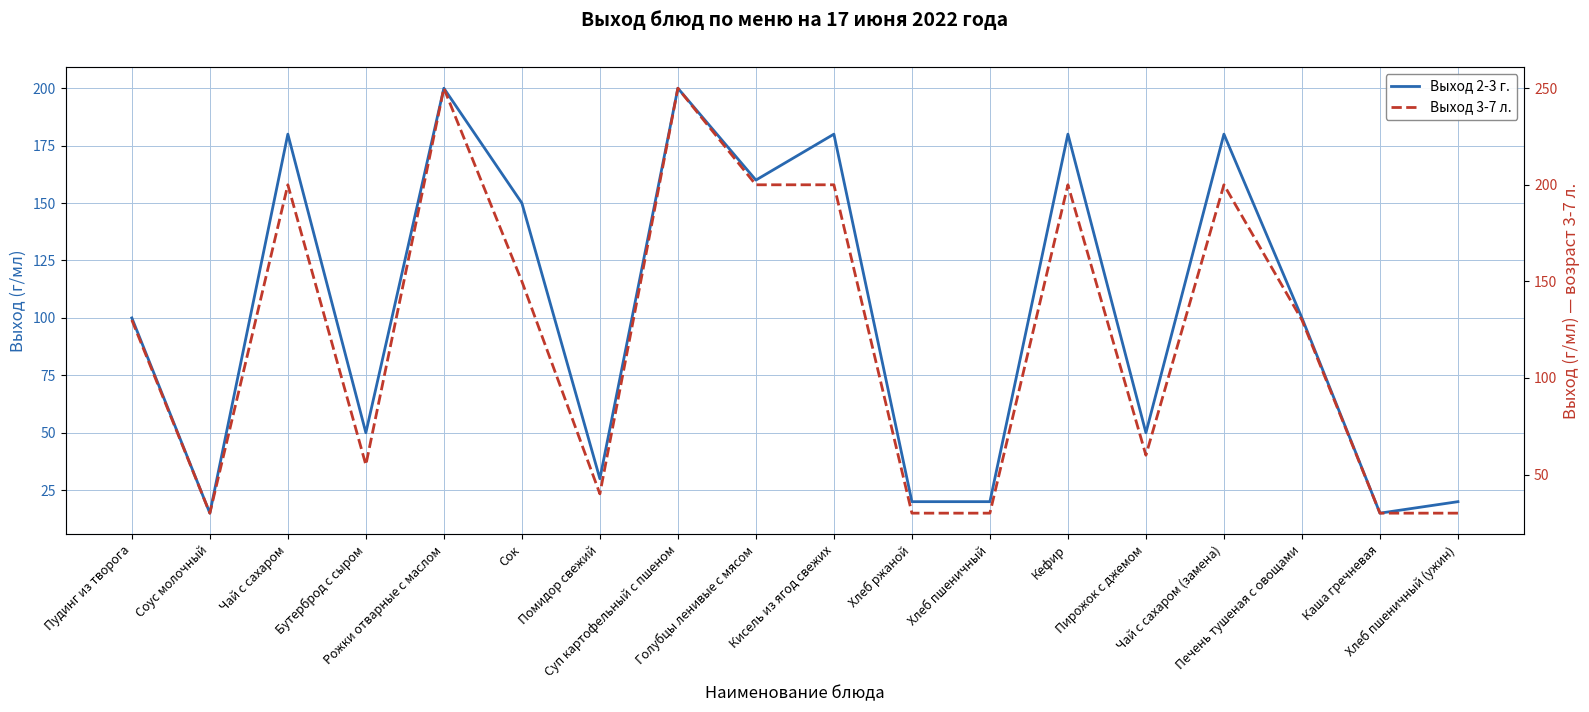

True or false: Выход 2-3 г. has a value of 319 at Кефир.

False